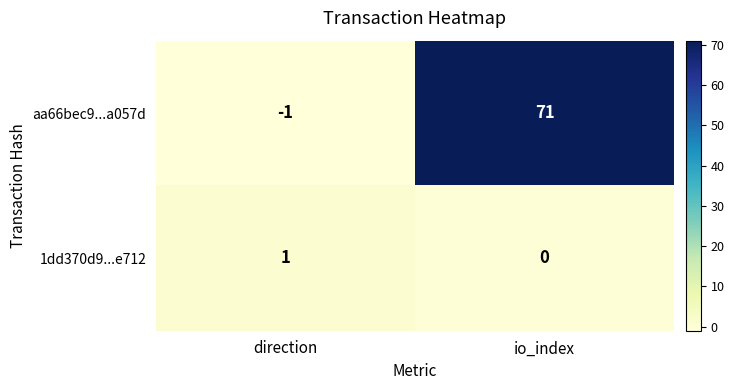

List the series in order of their overall mean, lowest first.

1dd370d9...e712, aa66bec9...a057d